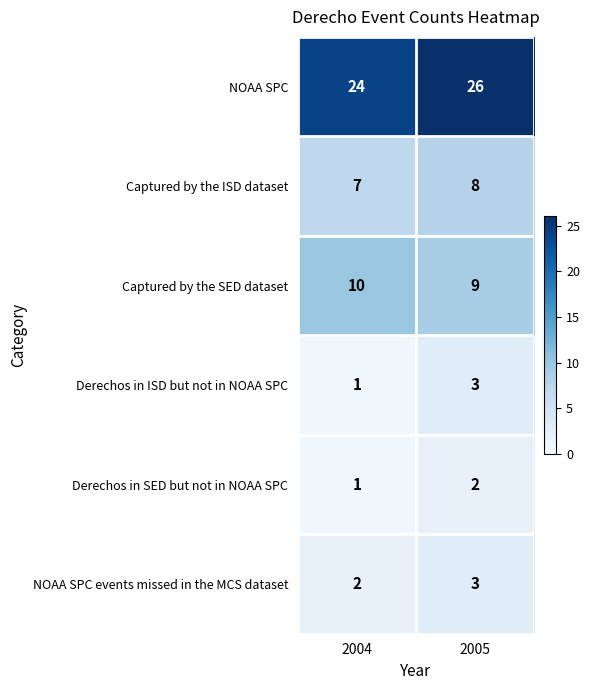

List the labels in order of NOAA SPC events missed in the MCS dataset value, smallest first.

2004, 2005